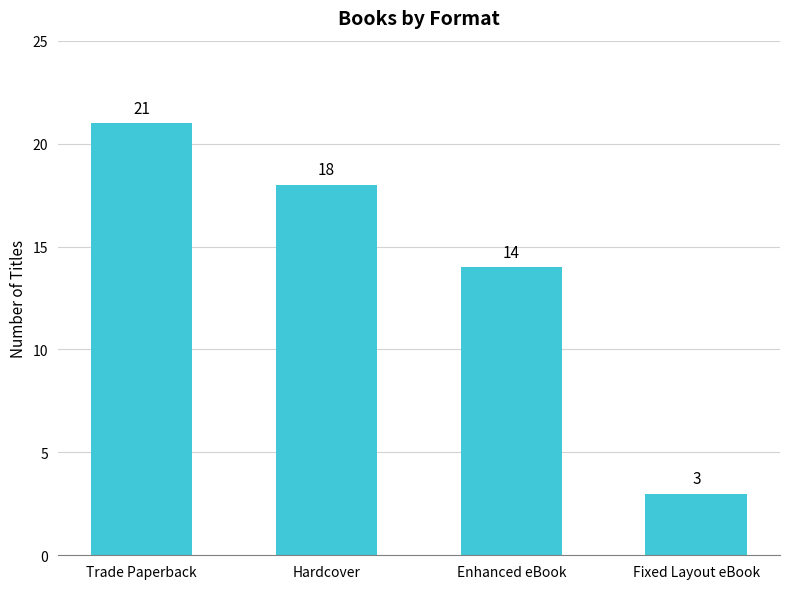

What is the label of the 4th bar from the right?

Trade Paperback